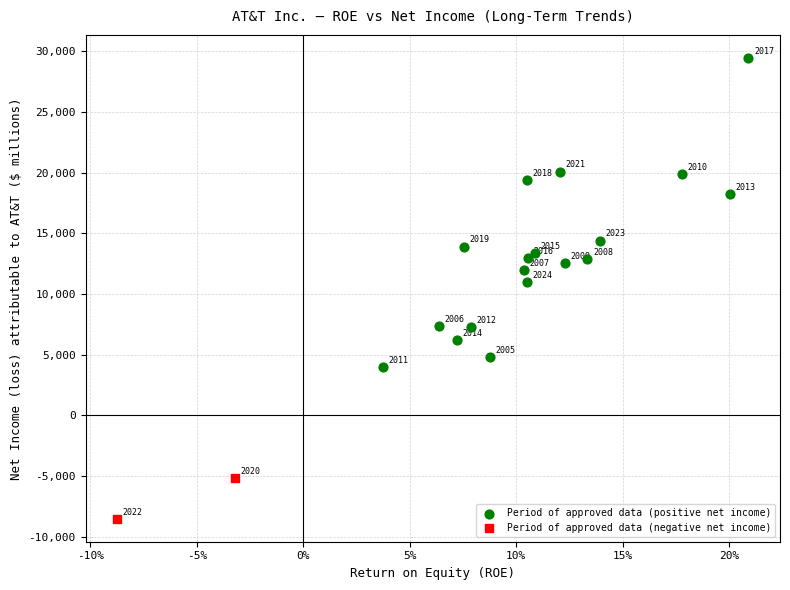

Which series contains the lowest Y value?

Period of approved data (negative net income)